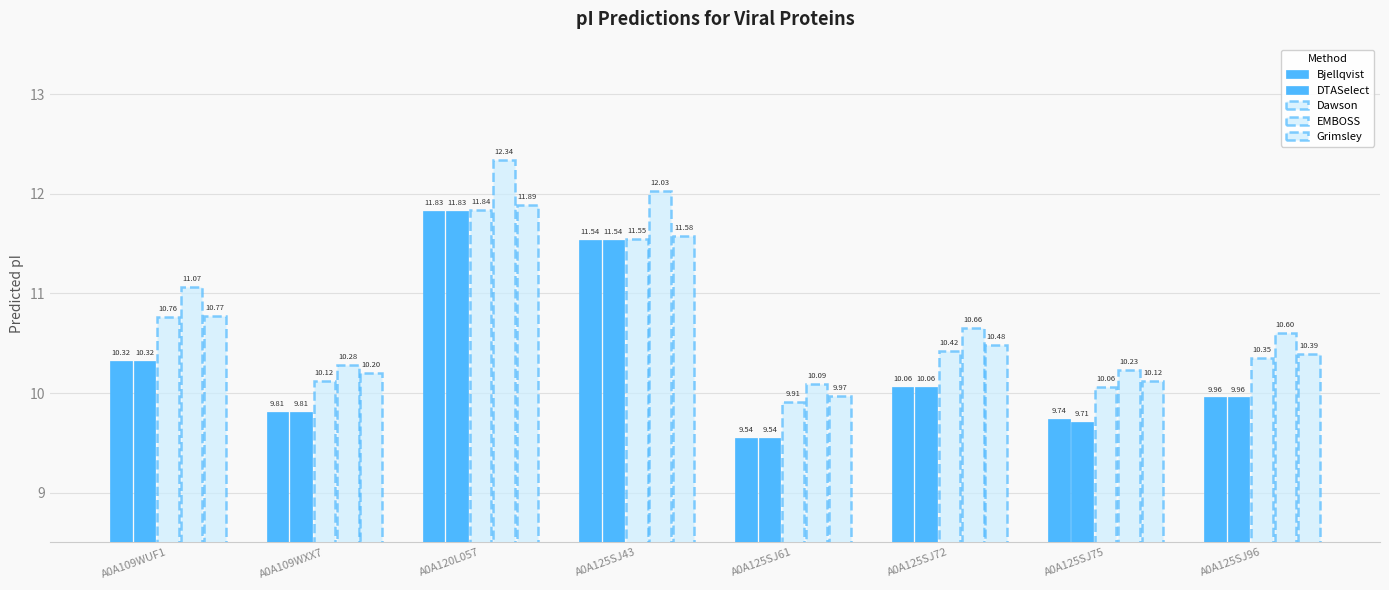

How many bars are there in each group?

5